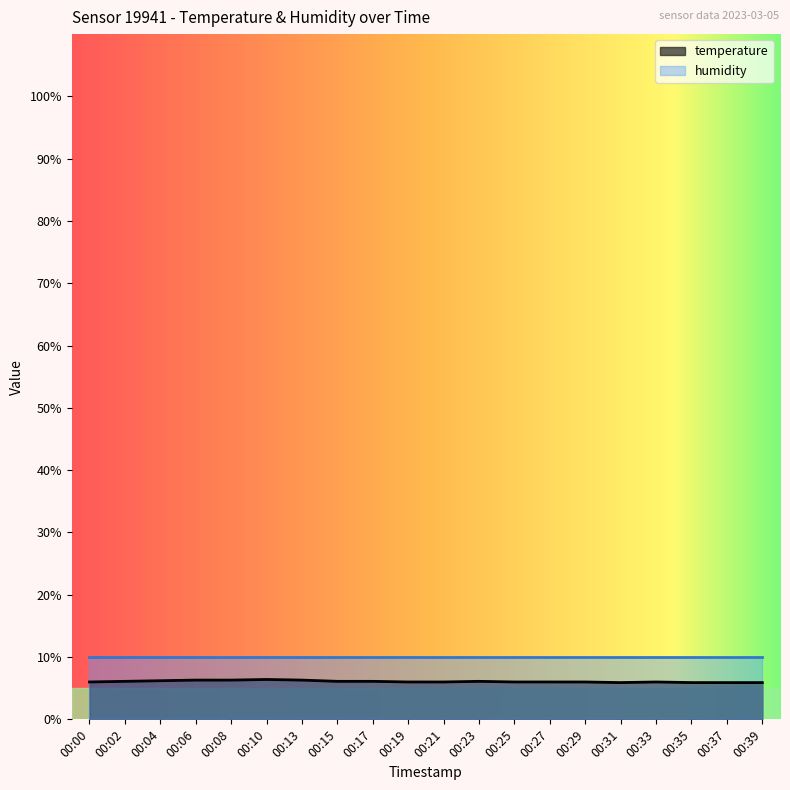

Is it true that the value at 00:00 is 6.0?

True